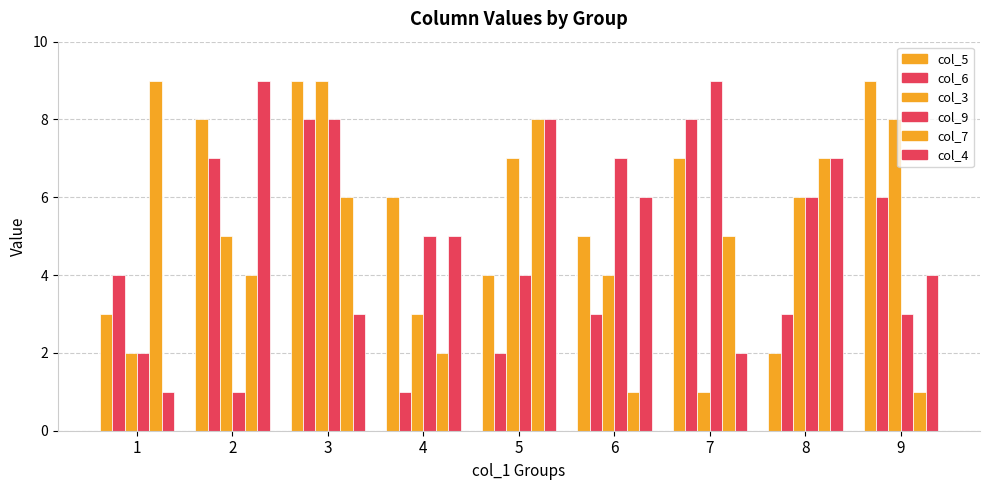

What is the total value across all series at 4?

22